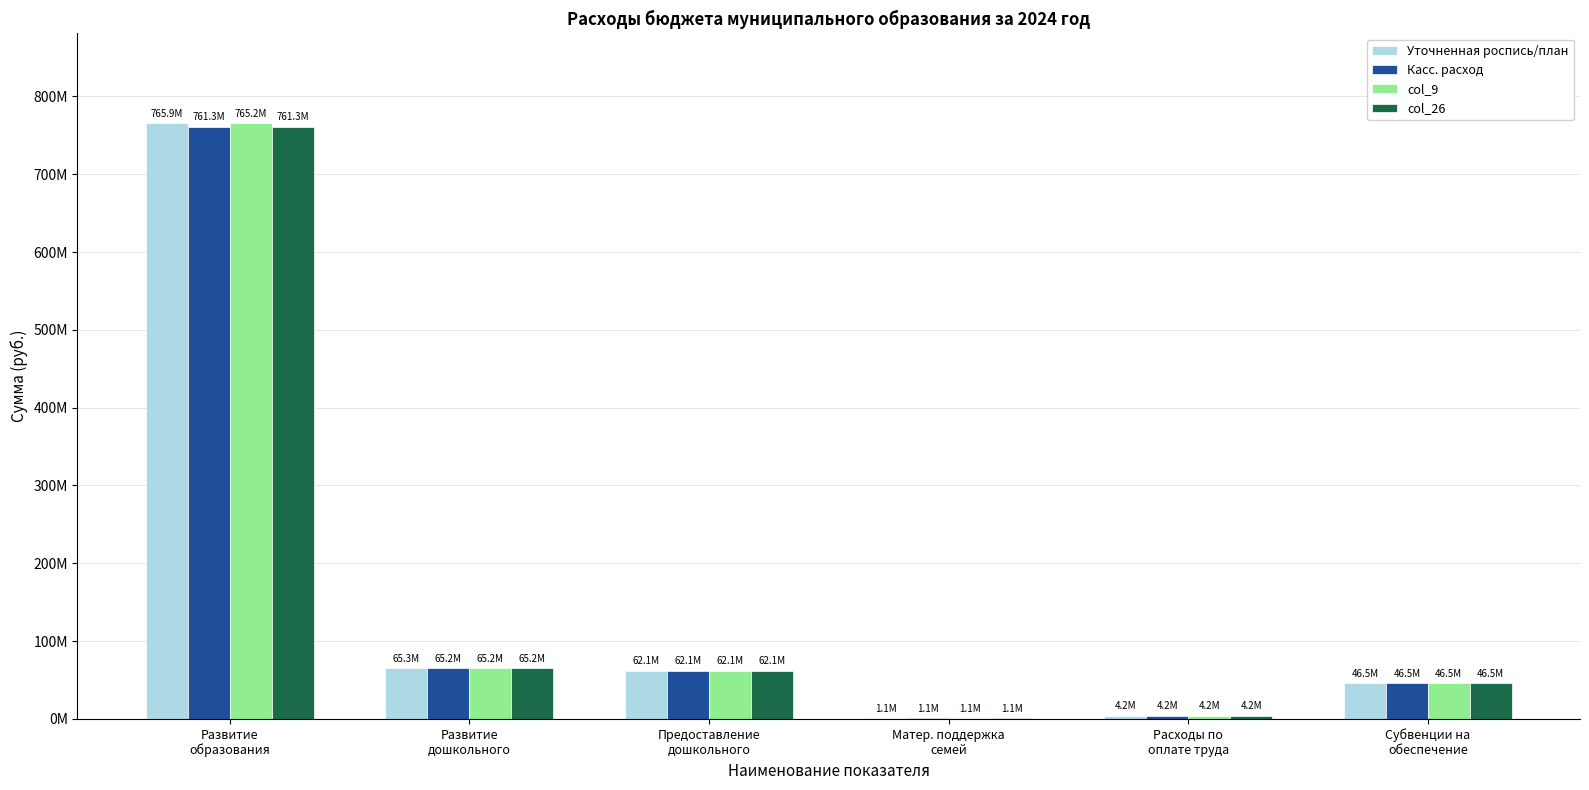

The value of Касс. расход at Предоставление
дошкольного is 26918318.1. True or false?

False